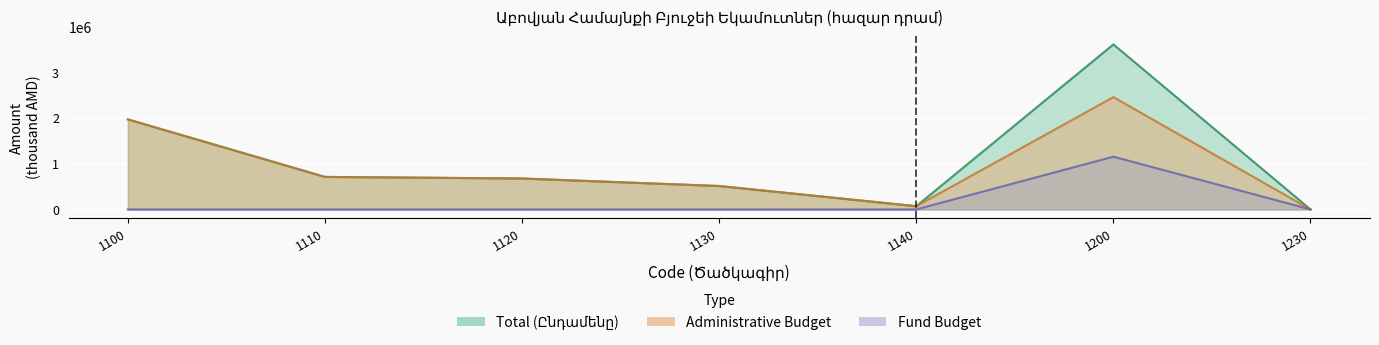

What is the value of the Total (Ընդամենը) point at the 2nd from the left?

709102.4